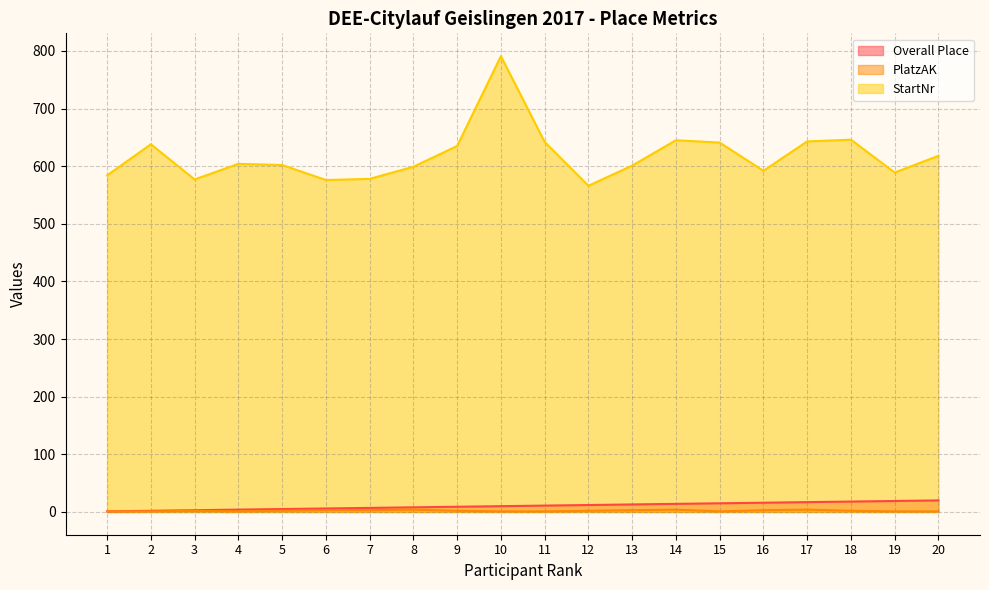

What is the difference between the StartNr values at 20 and 13?

17